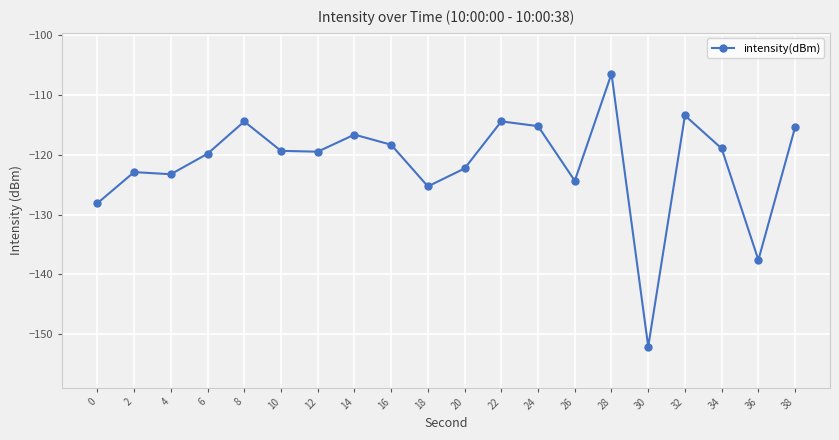

Between 32 and 18, which is larger?

32